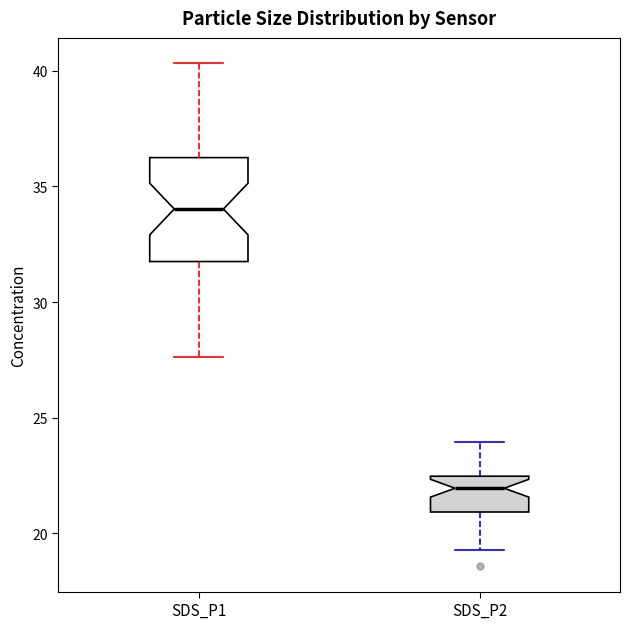

Comparing the boxes themselves (not the whiskers), which one is the tallest?

SDS_P1